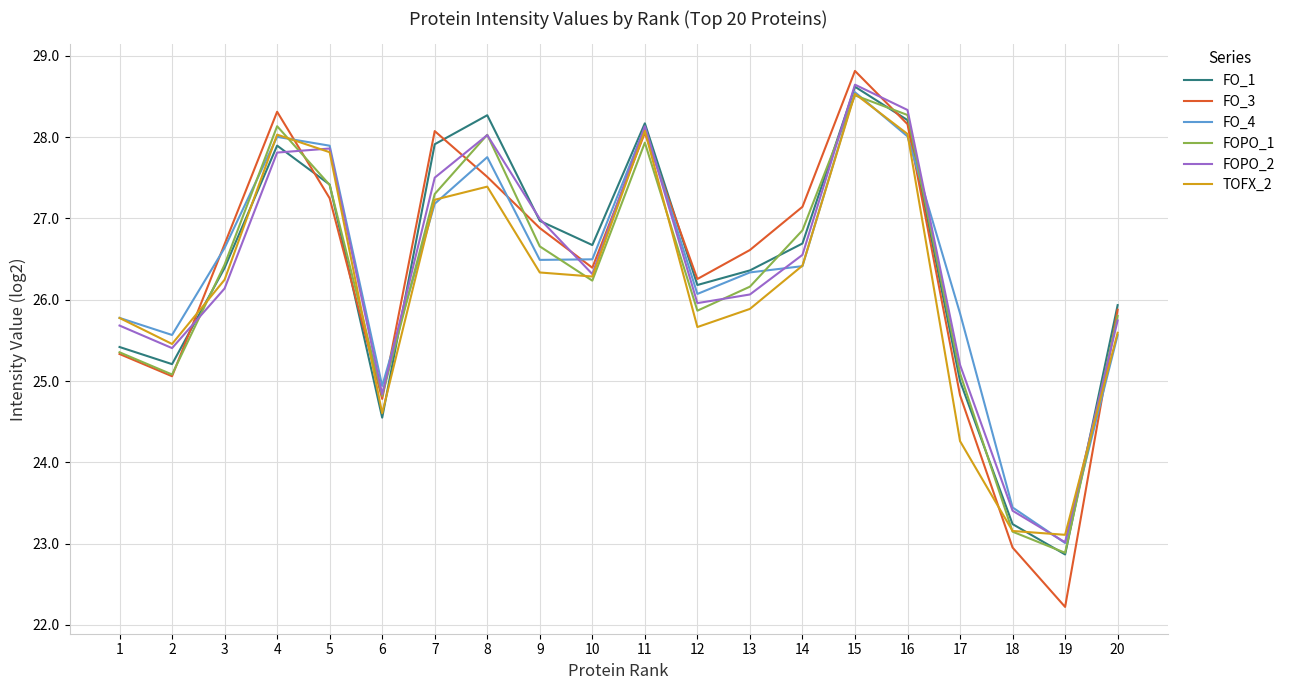

Which series has the widest spread of values?

FO_3